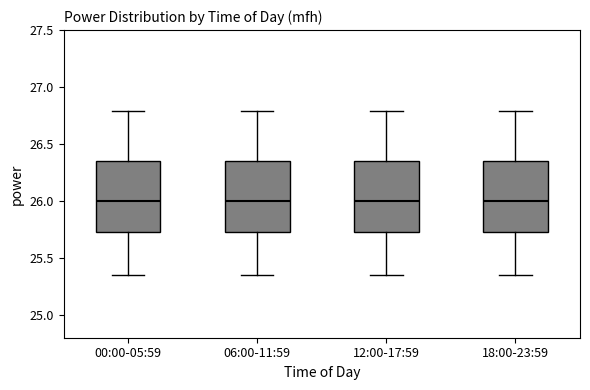

Where does the median line of the box for 12:00-17:59 sit on the y-axis? The values are not printed on the chart, so give them approximately, as read against the axis.

26.00